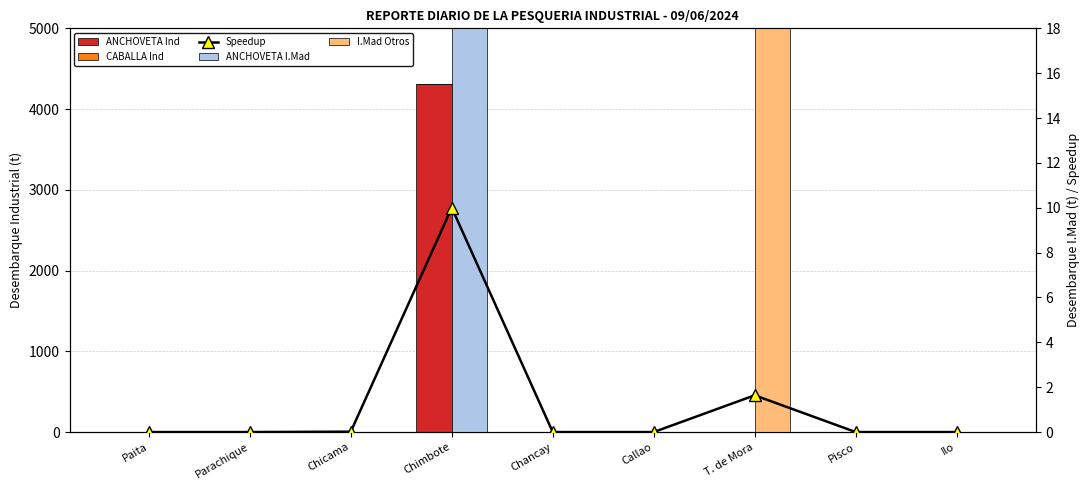

Is it true that I.Mad Otros equals 0.0 at Parachique?

True